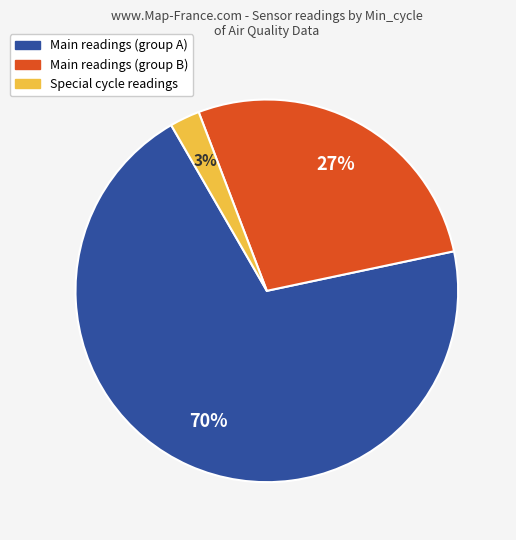

Does any single category account for the majority?

Yes